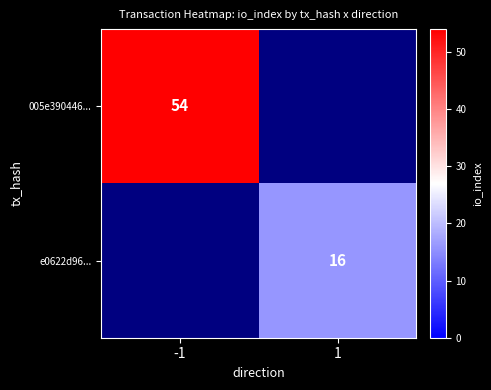

Is it true that 005e390446... equals 54 at -1?

True